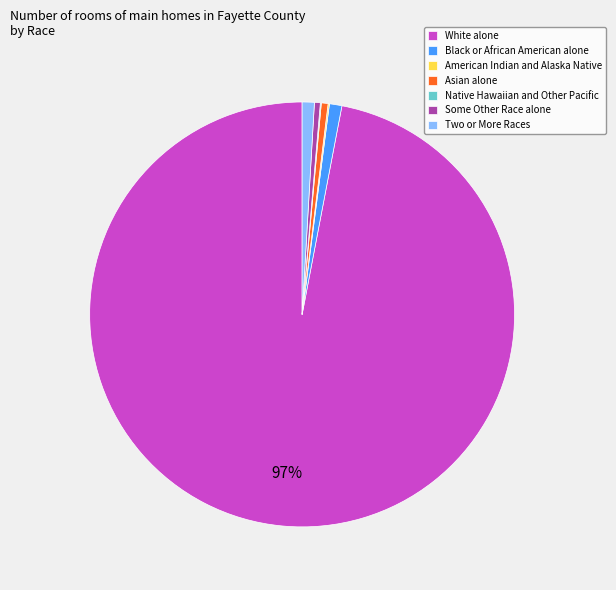

Which slice is the largest?

White alone